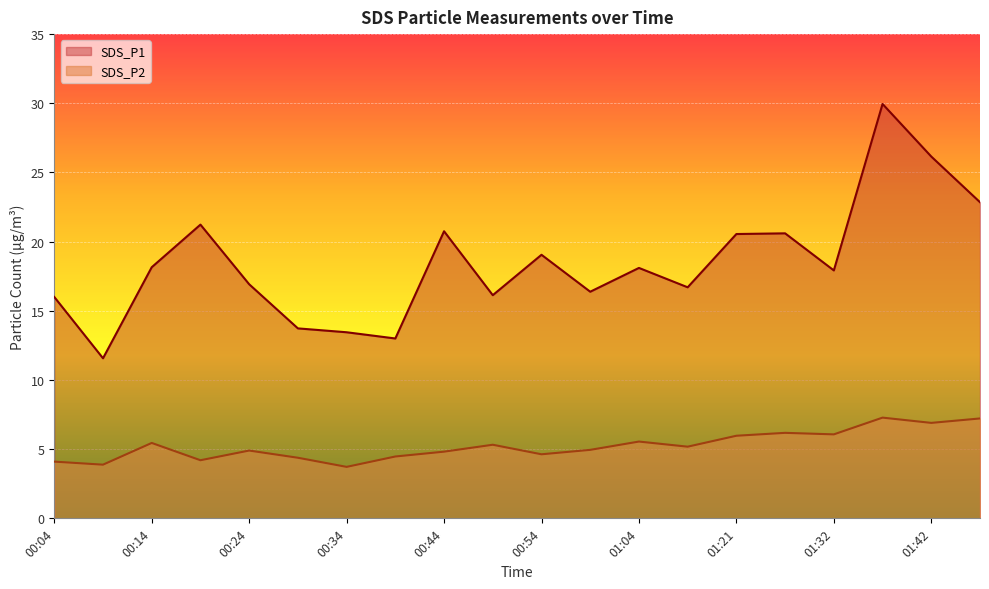

True or false: SDS_P1 and SDS_P2 intersect in this chart.

False